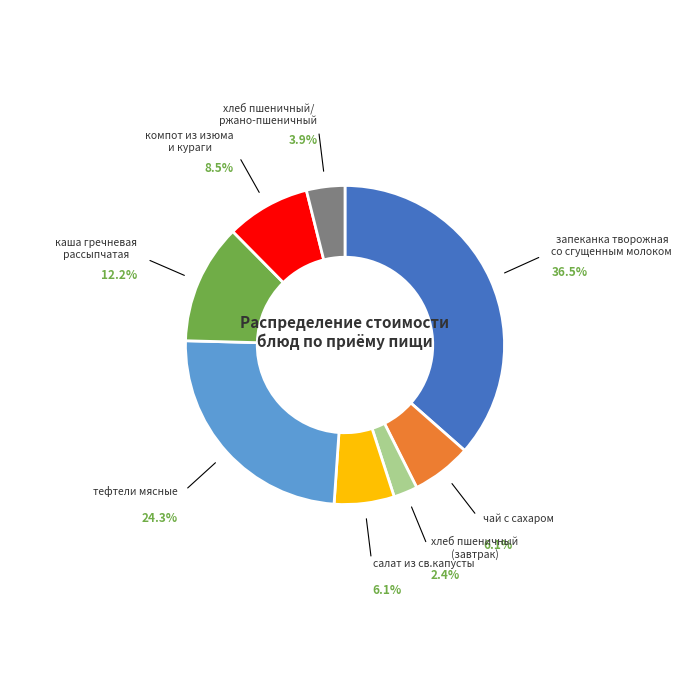

Is there any slice that represents more than half of the pie?

No